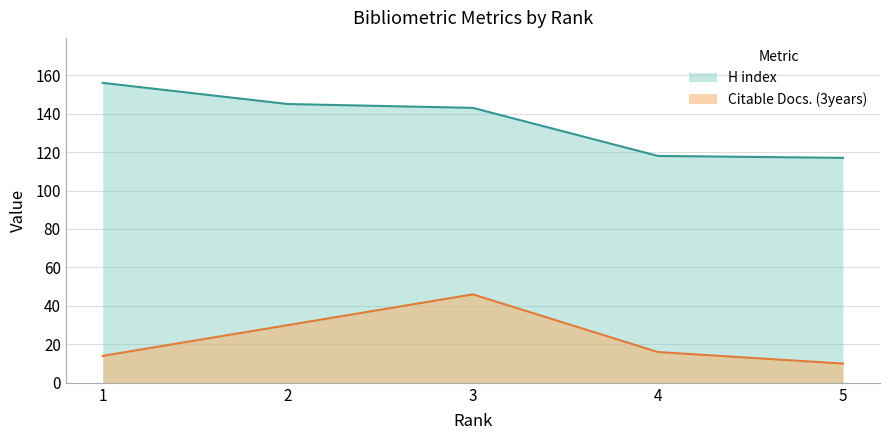

What is the sum of the H index values at 5 and 1?

273